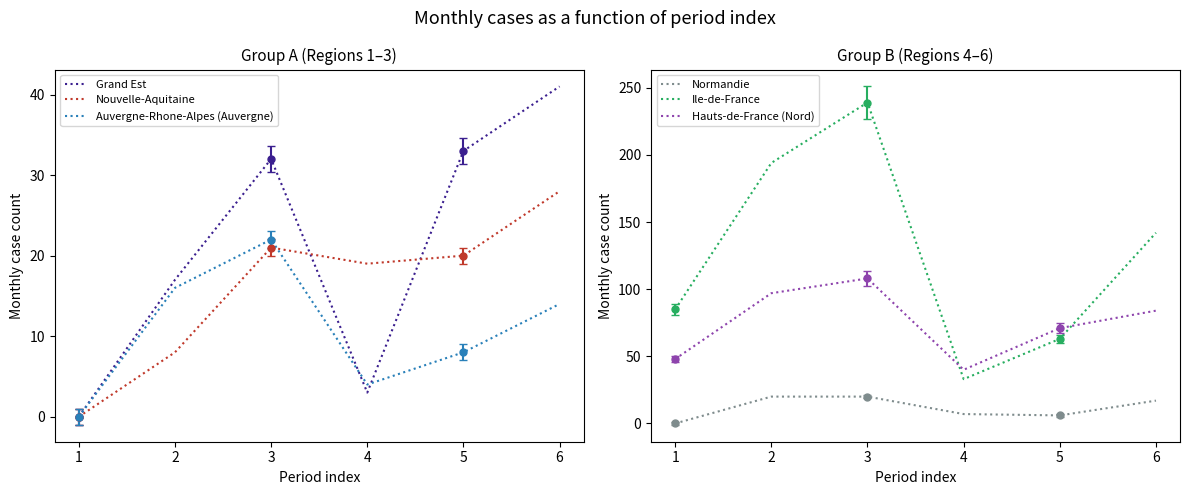

List the series in order of their peak value, lowest first.

Normandie, Auvergne-Rhone-Alpes (Auvergne), Nouvelle-Aquitaine, Grand Est, Hauts-de-France (Nord), Ile-de-France